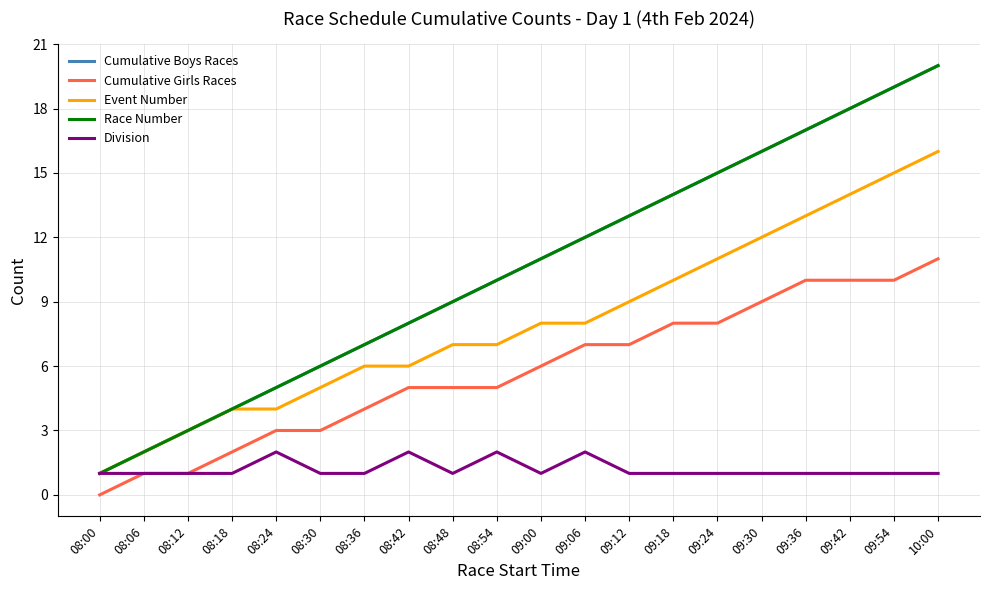

Does the chart display data point markers on the line(s)?

No